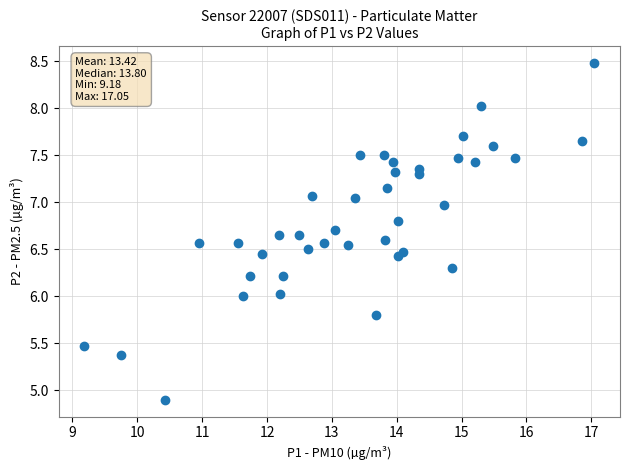

What is the range of Y values (max minus min)?

3.6